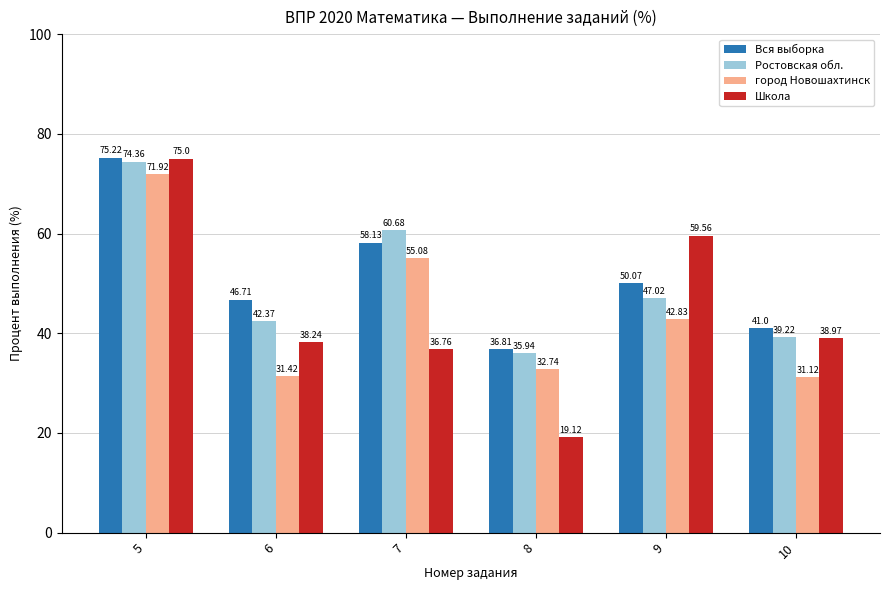

How many values in the Ростовская обл. series exceed 47?

3